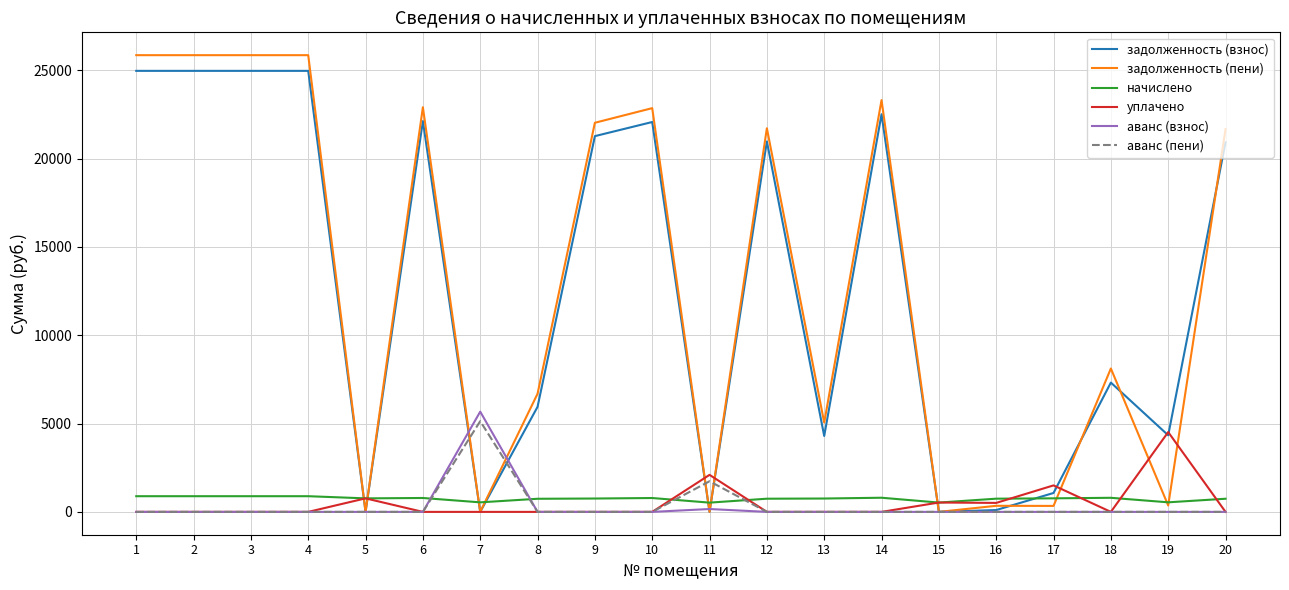

True or false: уплачено and задолженность (пени) intersect in this chart.

True